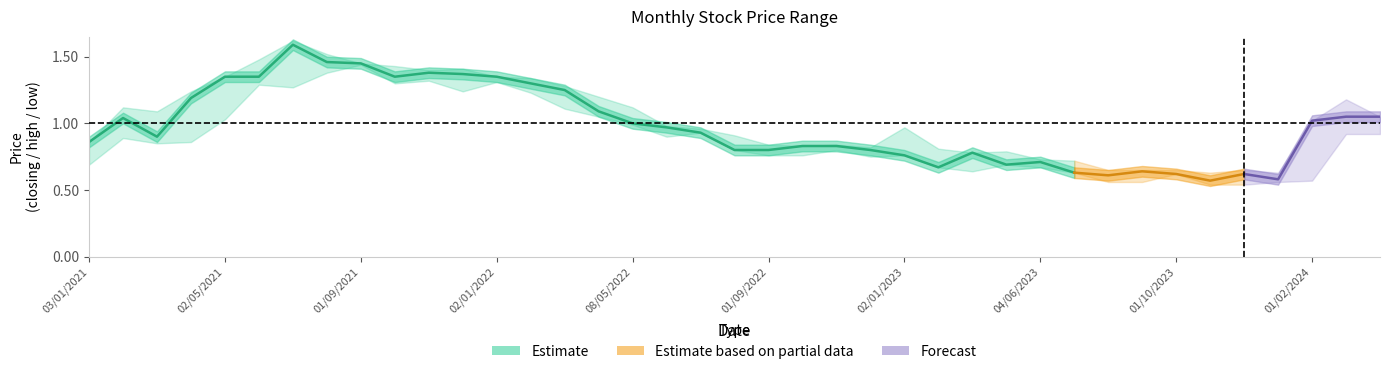

At which category is the sum across all series the highest?

01/07/2021